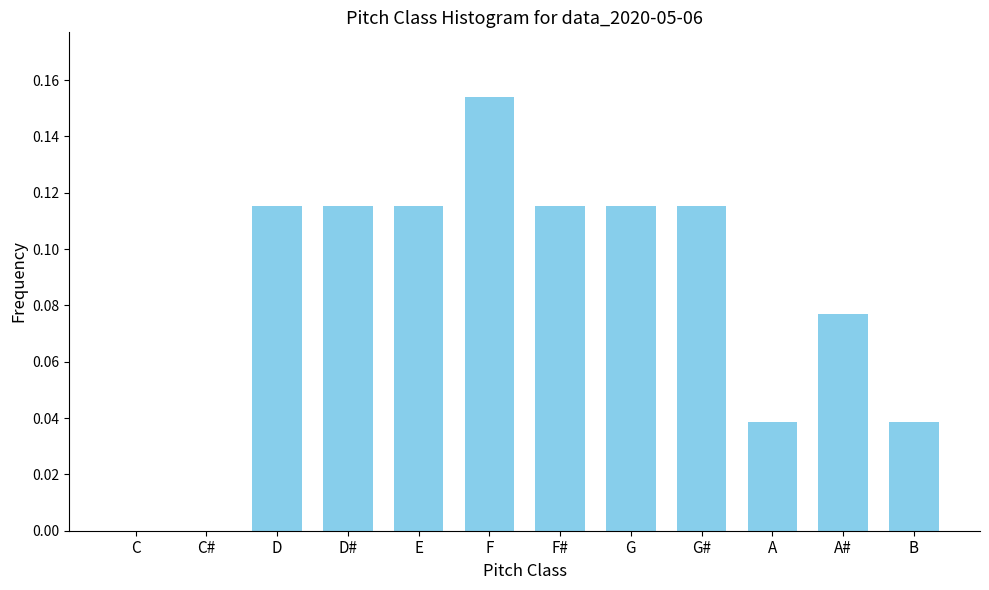

What is the sum of all values?

1.0